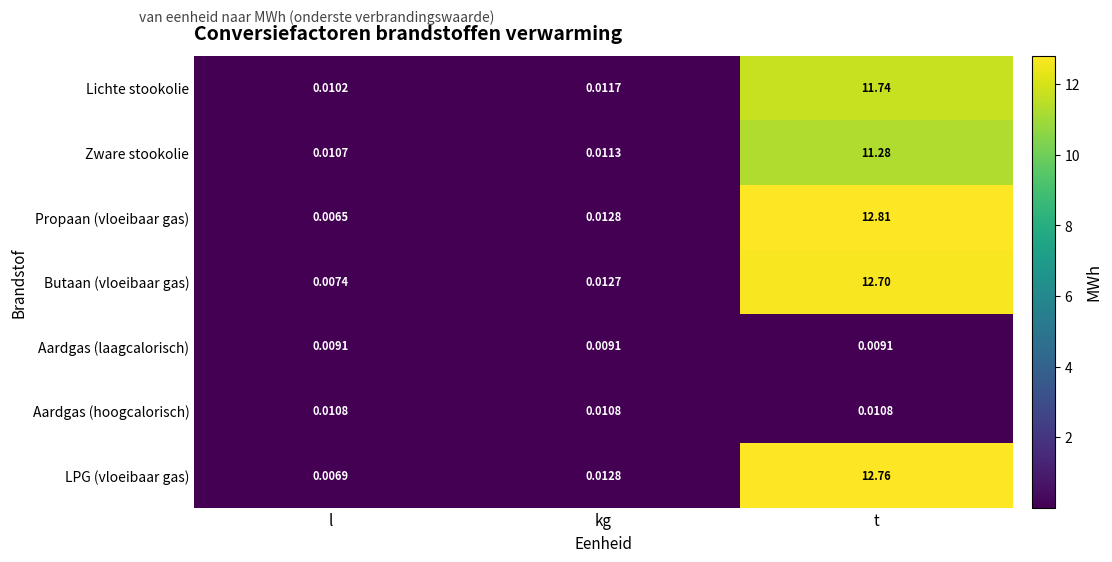

Rank the series by their maximum value, from highest to lowest.

Propaan (vloeibaar gas), LPG (vloeibaar gas), Butaan (vloeibaar gas), Lichte stookolie, Zware stookolie, Aardgas (hoogcalorisch), Aardgas (laagcalorisch)